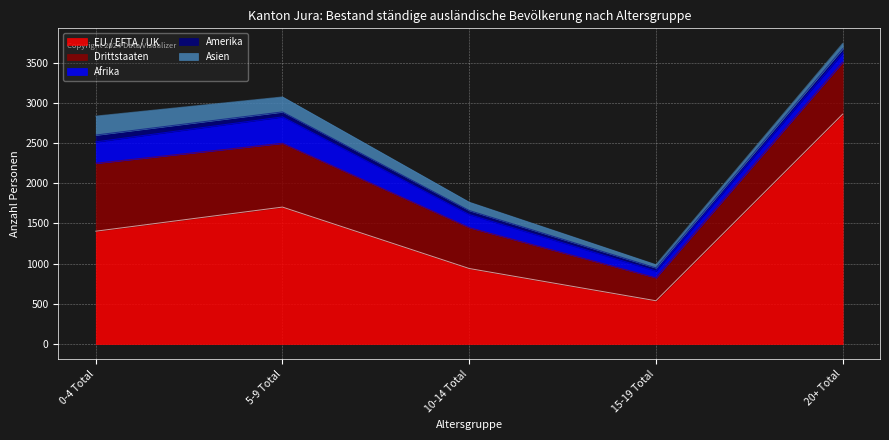

What is the difference between the highest and lowest values at 0-4 Total?

1319